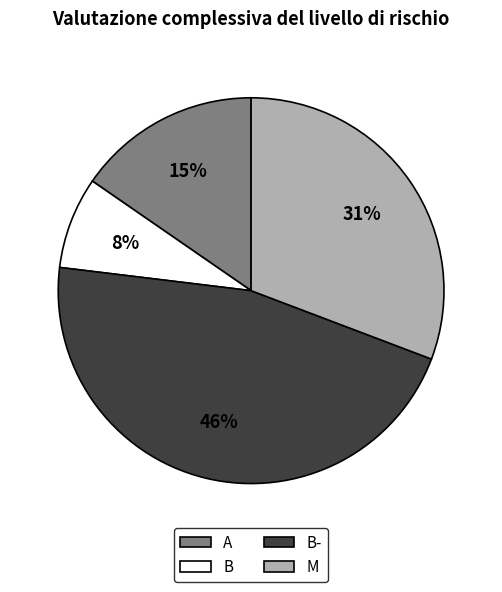

To the nearest percent, what is the difference between the largest and smallest slice percentages?

38%